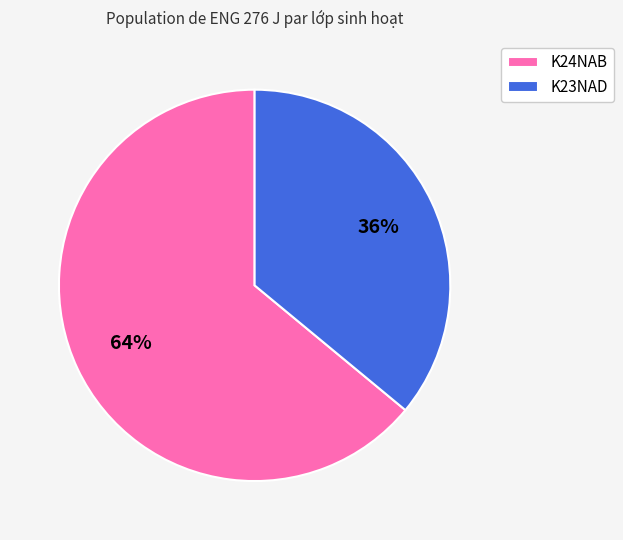

To the nearest percent, what is the average slice percentage?

50%